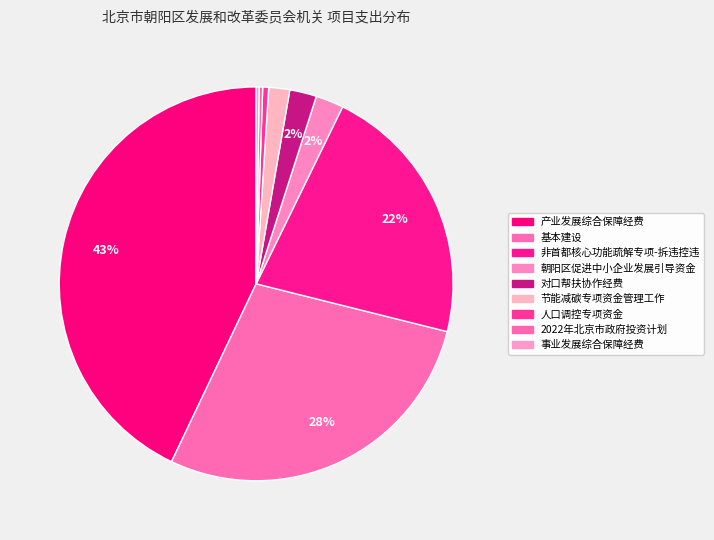

To the nearest percent, what is the difference between the 节能减碳专项资金管理工作 and 产业发展综合保障经费 slice percentages?

41%